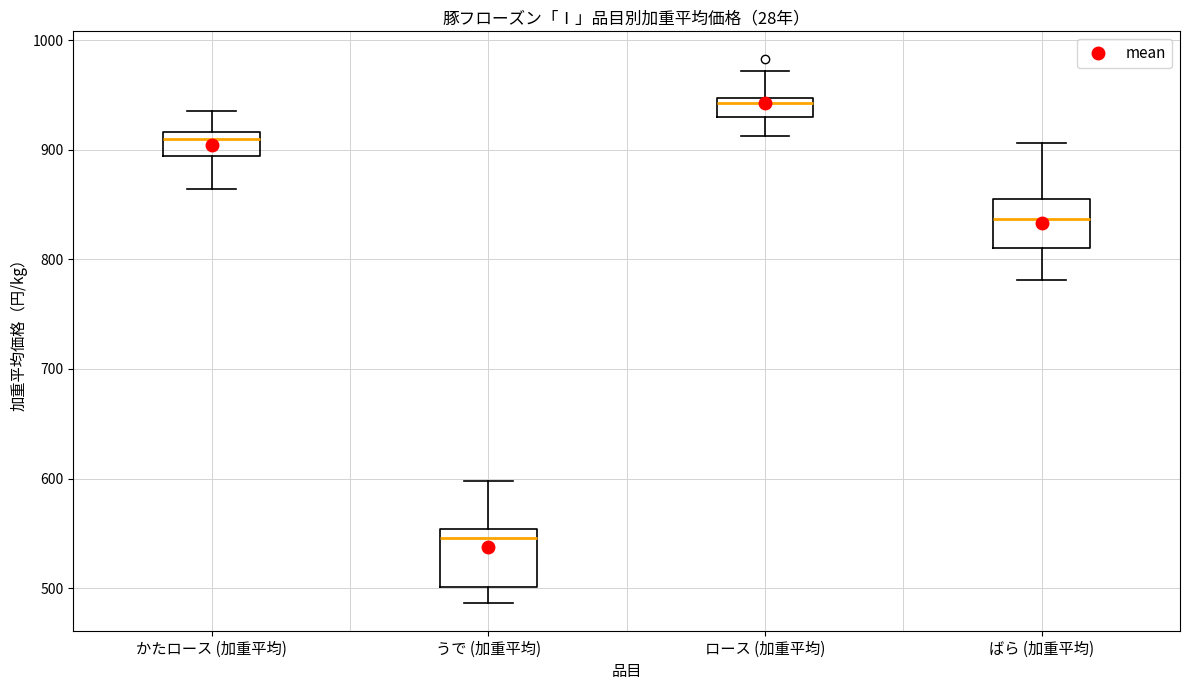

Where does the lower whisker of the box for うで (加重平均) end on the y-axis? The values are not printed on the chart, so give them approximately, as read against the axis.

490